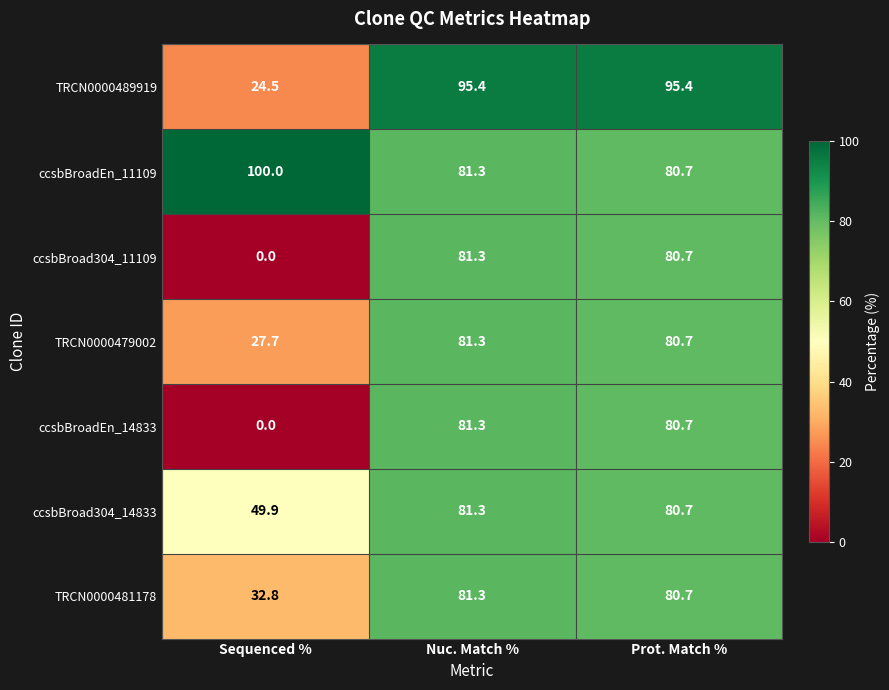

What is the sum of the TRCN0000489919 values at Nuc. Match % and Sequenced %?

119.9